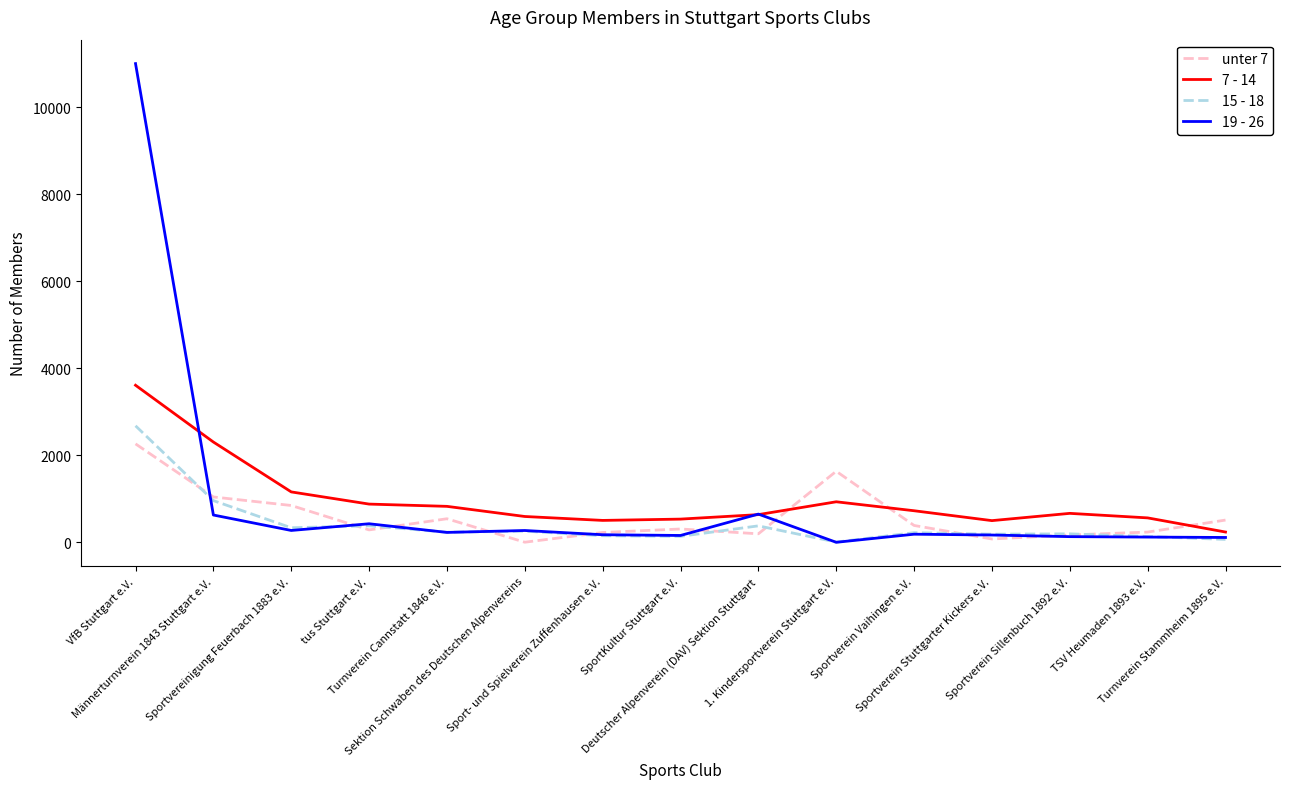

What is the difference between the maximum and minimum values in the 15 - 18 series?

2672